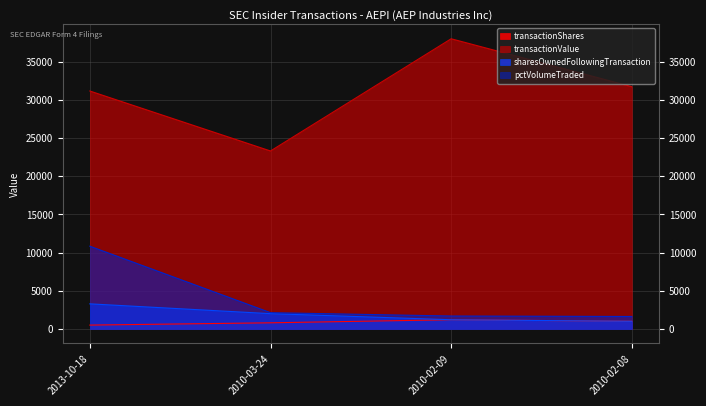

True or false: pctVolumeTraded and transactionShares intersect in this chart.

False